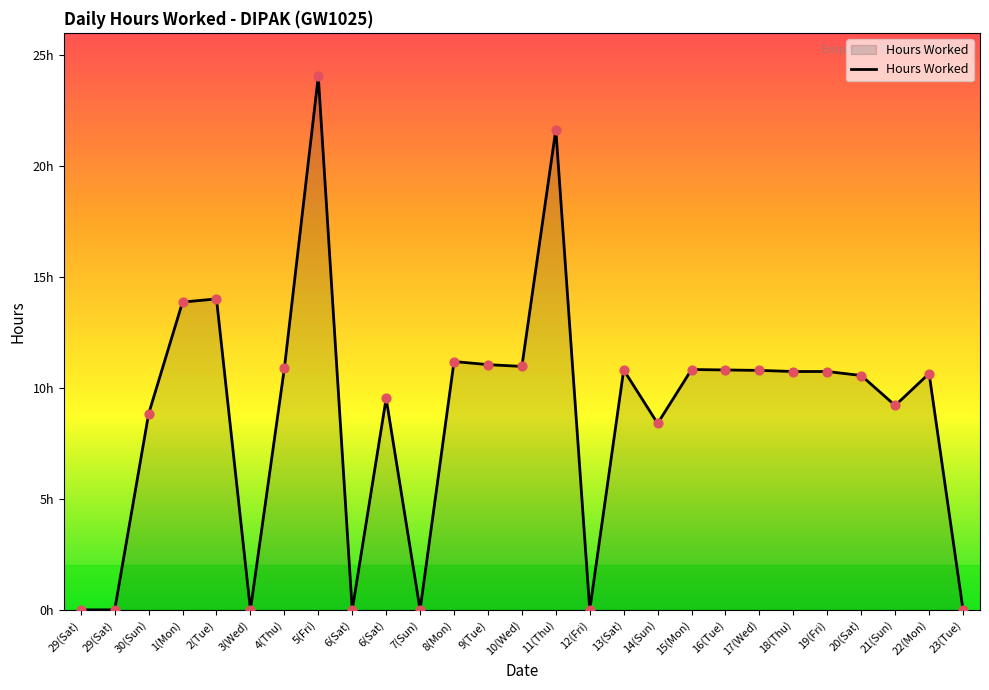

Approximately how many times larger is the value at 20(Sat) compared to 11(Thu)?

0.5